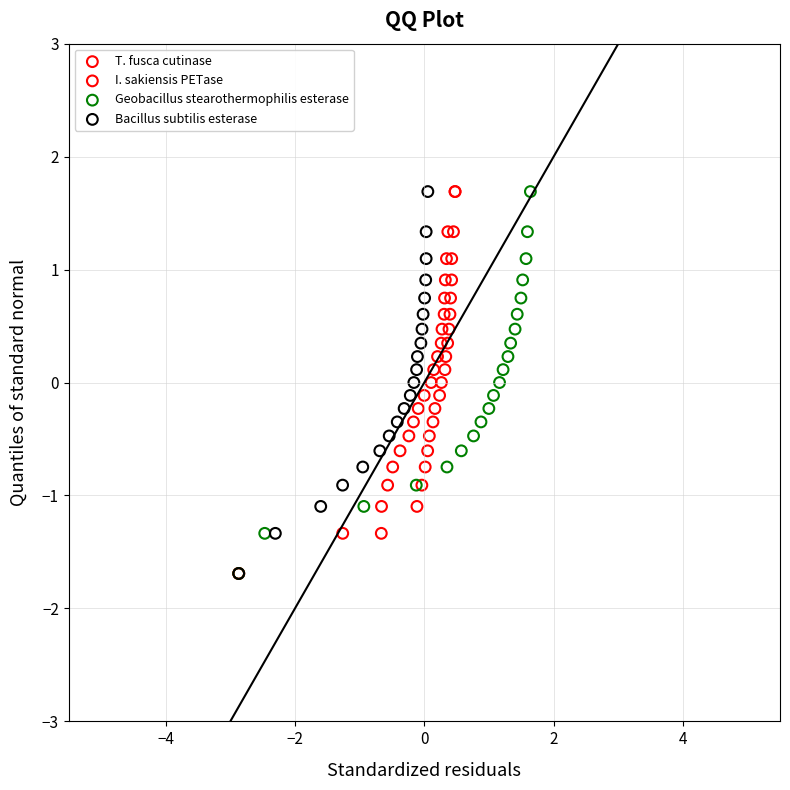

What are all the series names shown in the legend?

T. fusca cutinase, I. sakiensis PETase, Geobacillus stearothermophilis esterase, Bacillus subtilis esterase